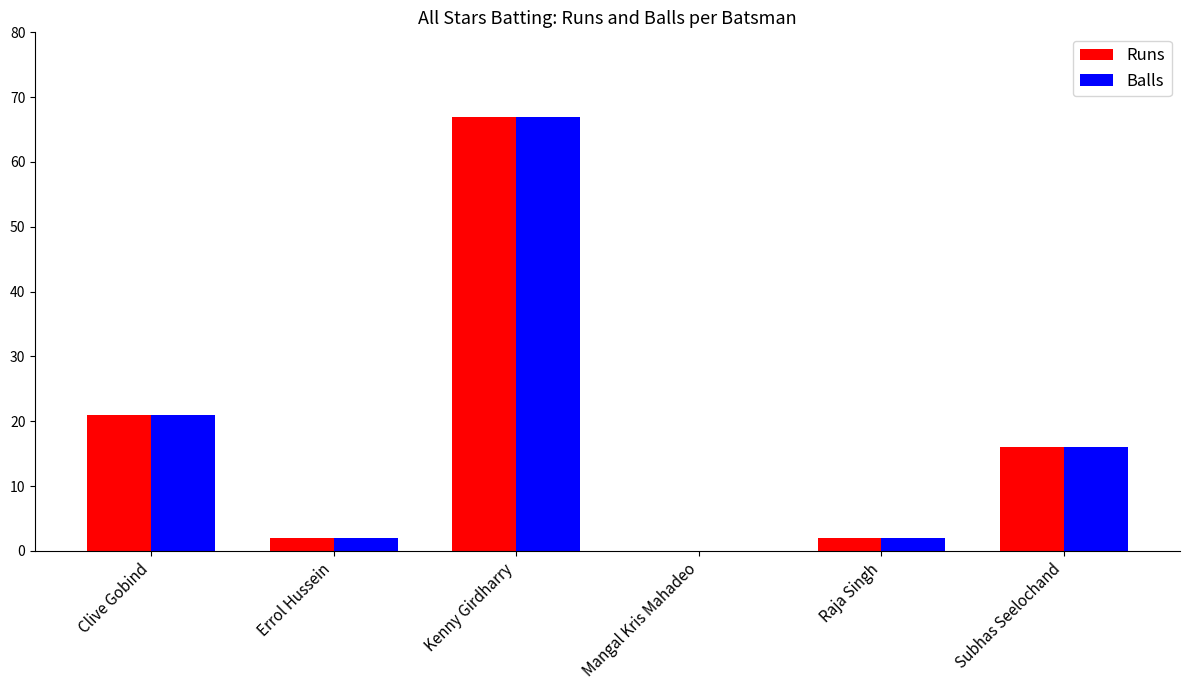

The Balls series shows 0 at Mangal Kris Mahadeo. True or false?

True